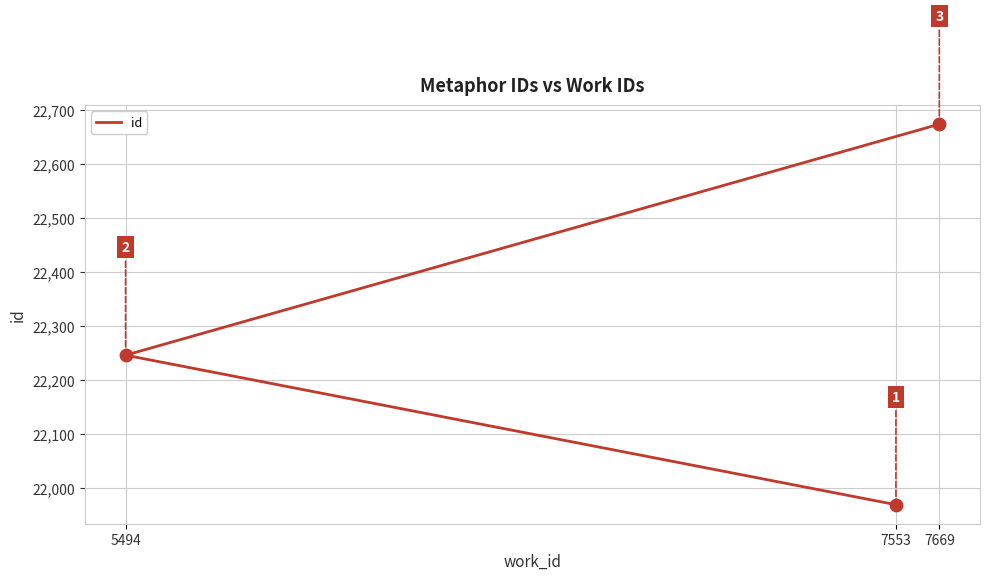

What is the change in value from 7553 to 5494?

+277